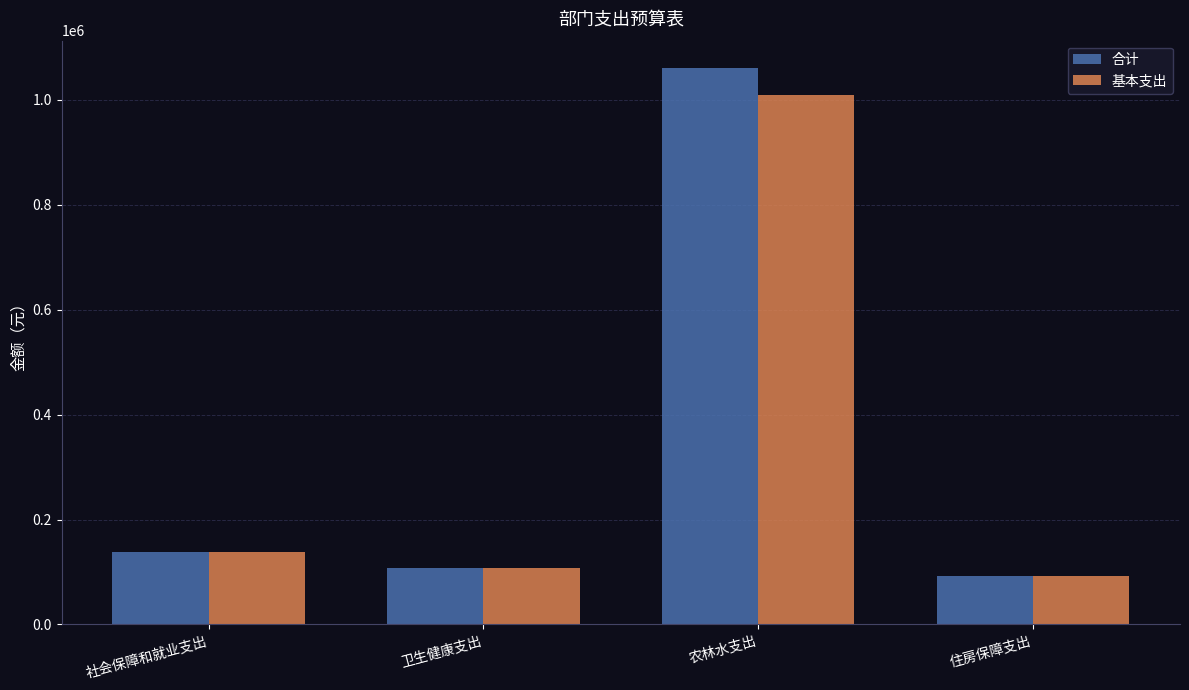

What is the difference between the 合计 values at 农林水支出 and 卫生健康支出?

951898.0